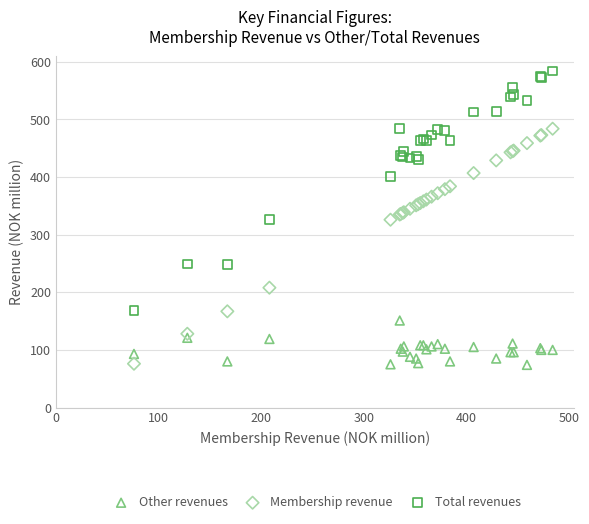

Which series contains the highest Y value?

Total revenues